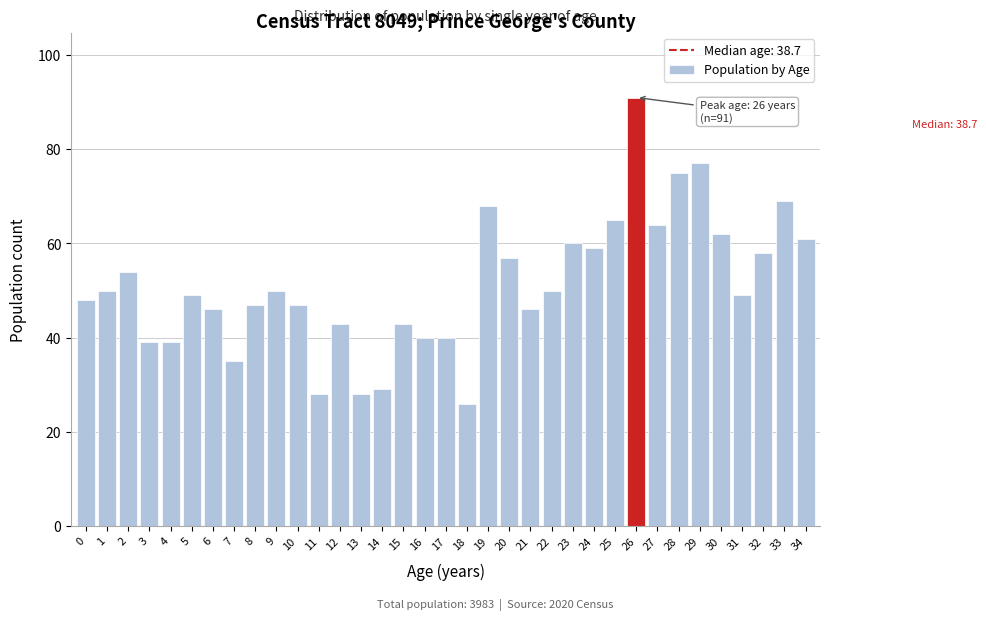

What is the ratio of the value at 1 to the value at 26?

0.5